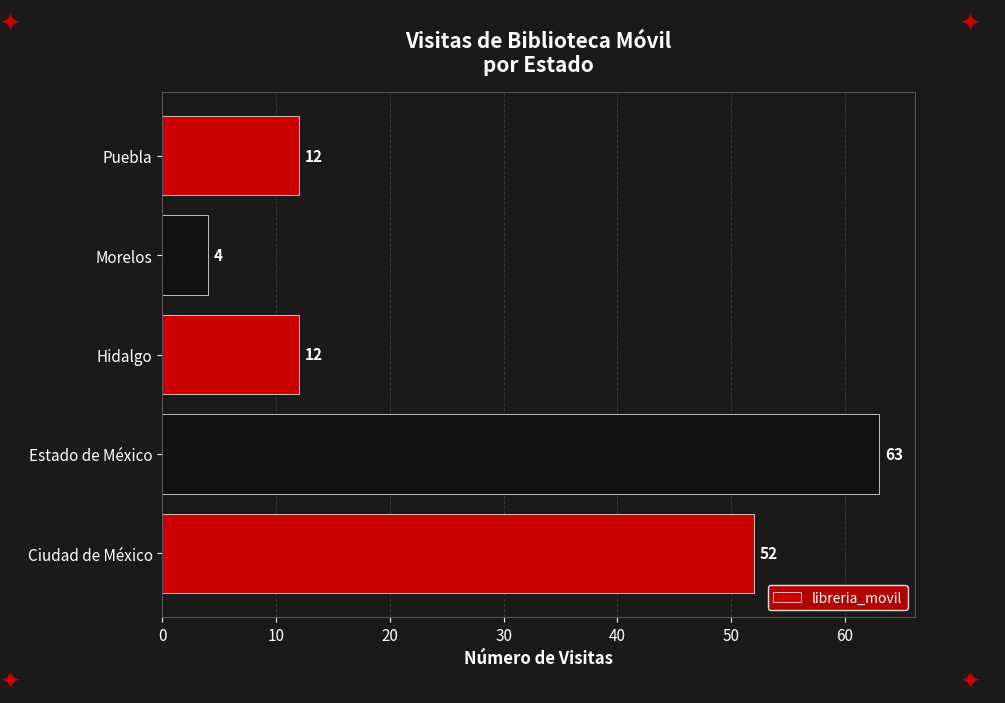

Which label corresponds to the smallest value in the chart?

Morelos